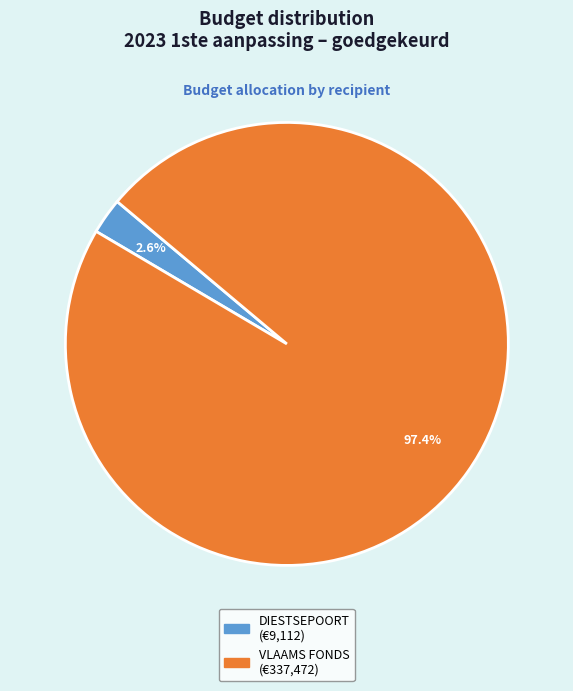

Does any single category account for the majority?

Yes